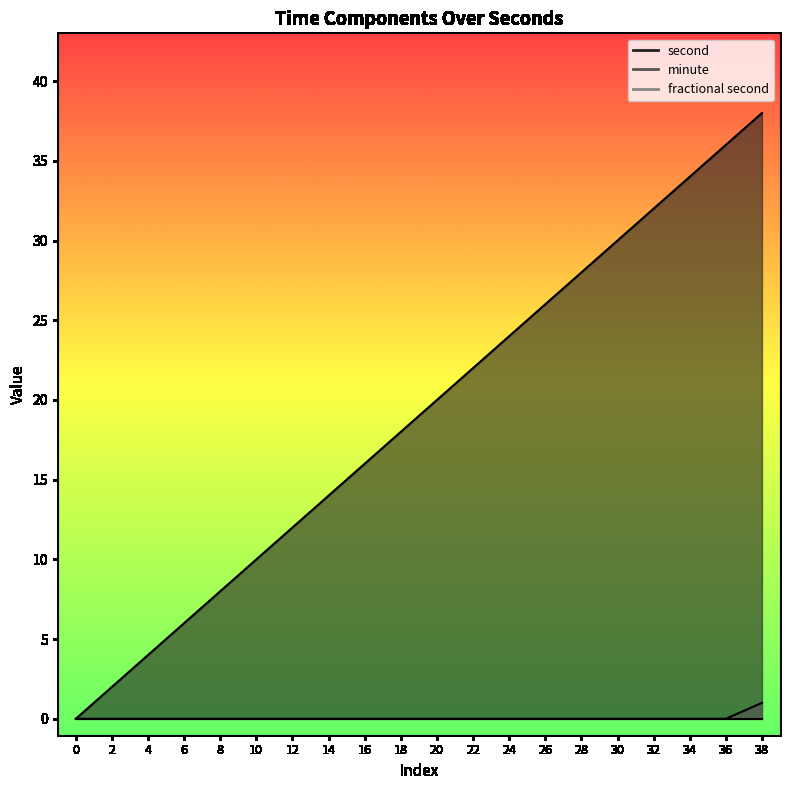

What is the sum of all minute values?

1